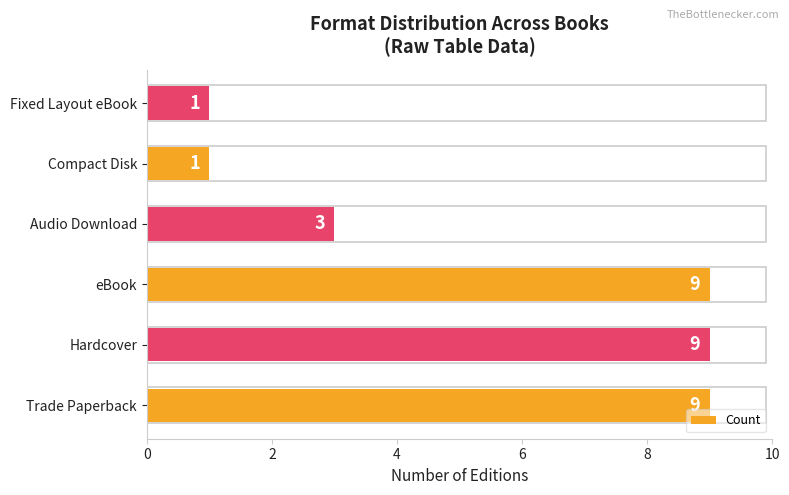

Count the values in the range 1 to 9.

6